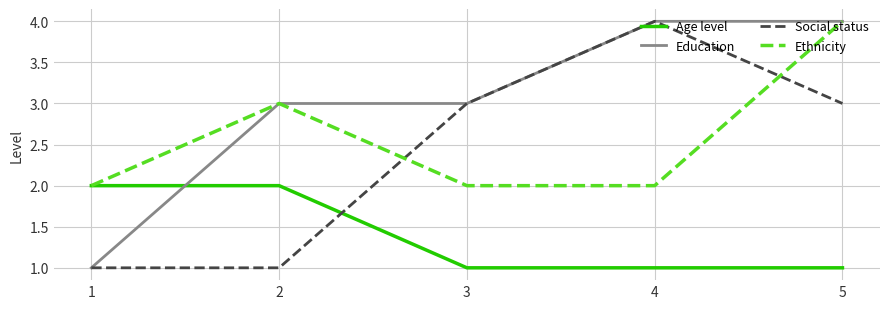

Which series has the largest total across all categories?

Education